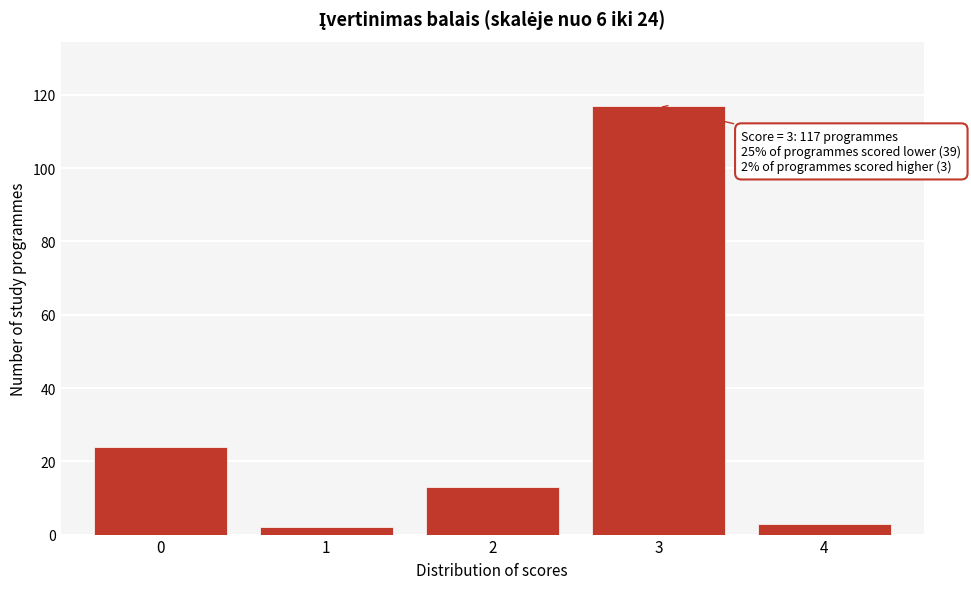

Reading left to right, what are all the values shown in this chart?

0=24	1=2	2=13	3=117	4=3